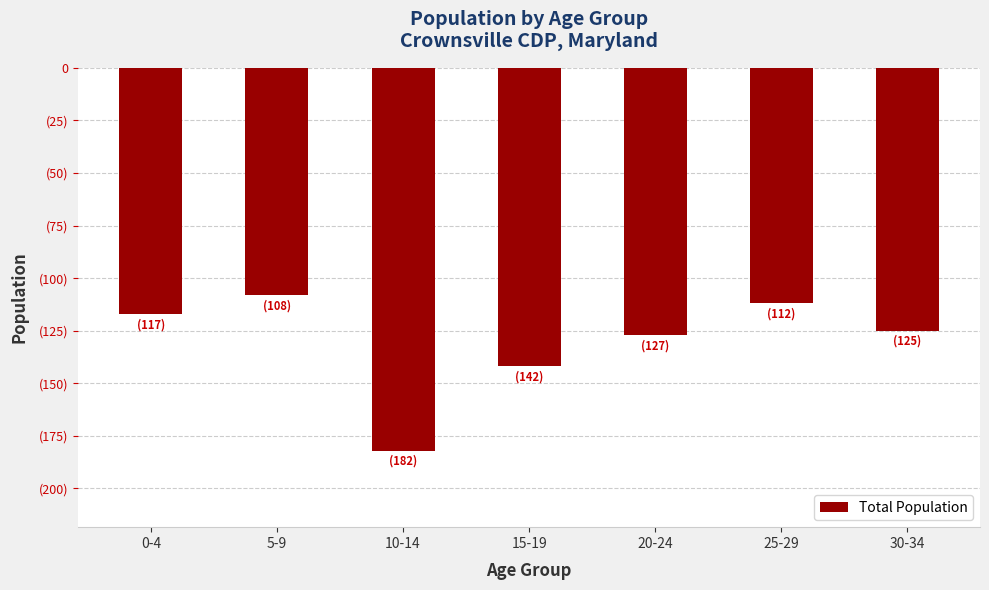

Rank the categories by value from highest to lowest.

5-9, 25-29, 0-4, 30-34, 20-24, 15-19, 10-14